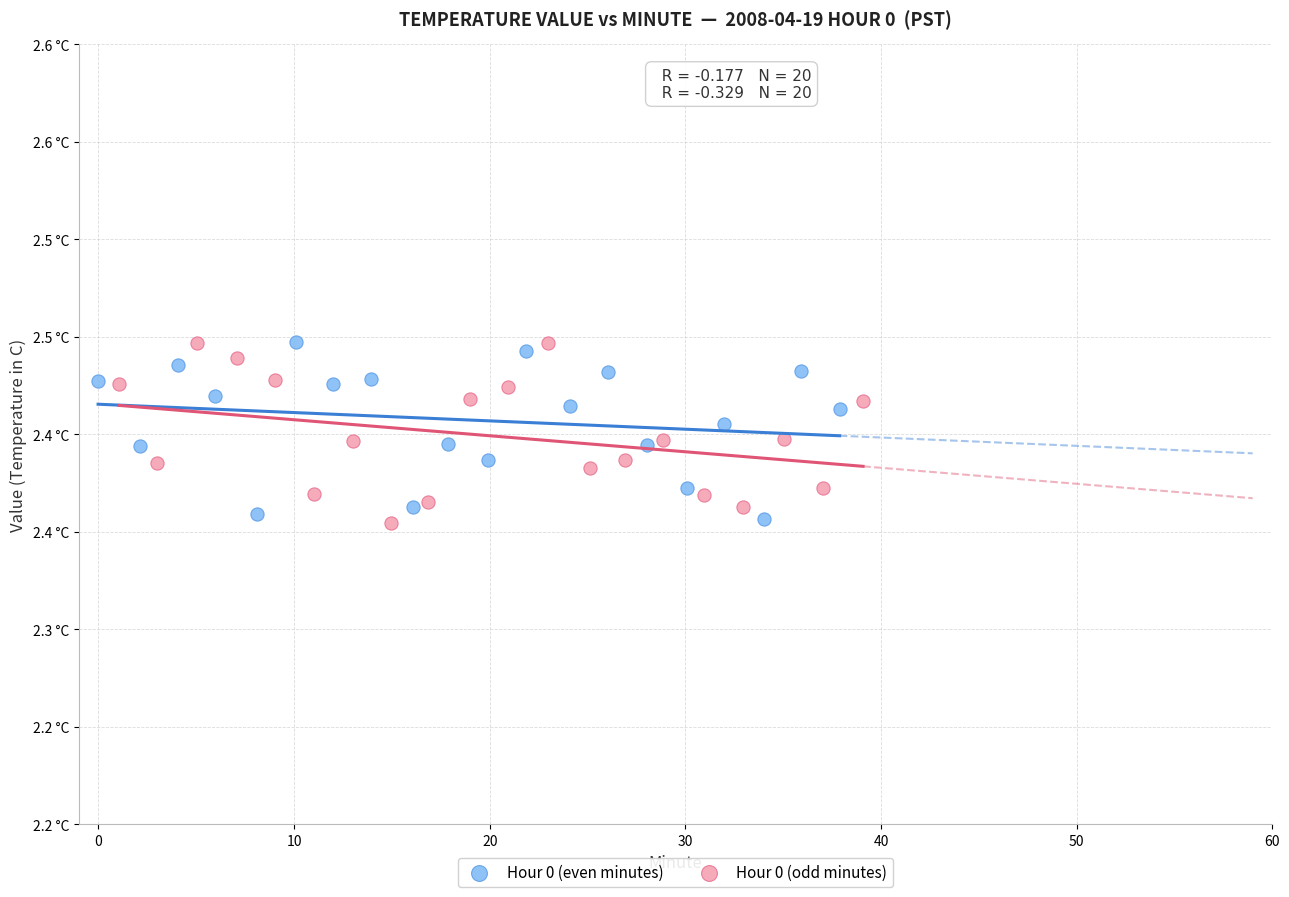

What are all the series names shown in the legend?

Hour 0 (even minutes), Hour 0 (odd minutes)